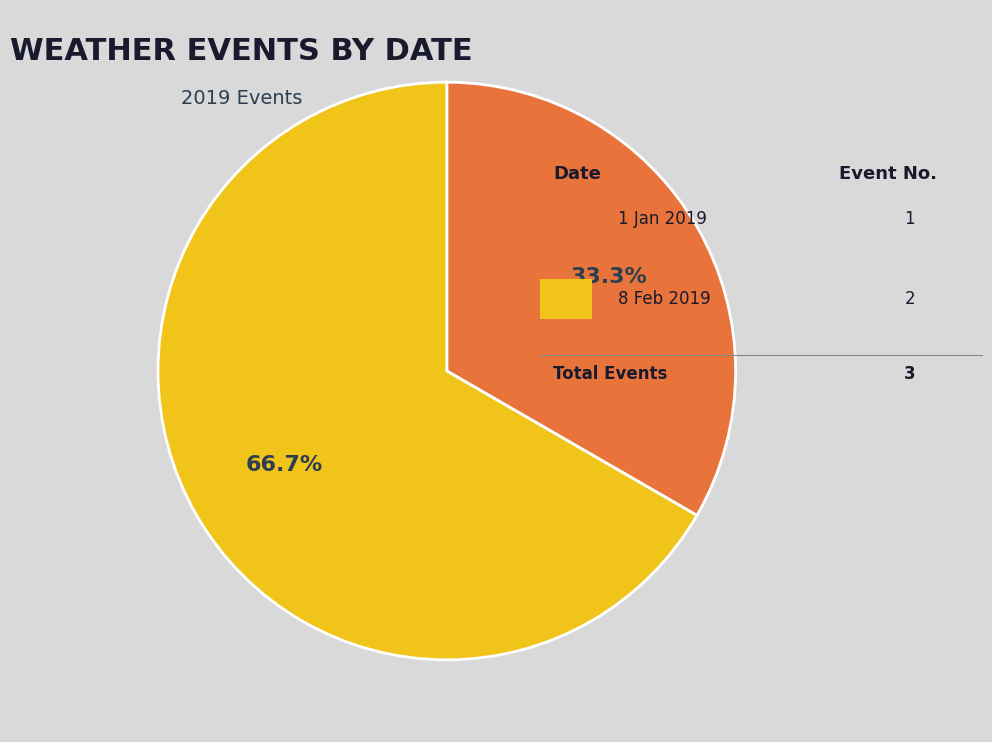

Does any single category account for the majority?

Yes